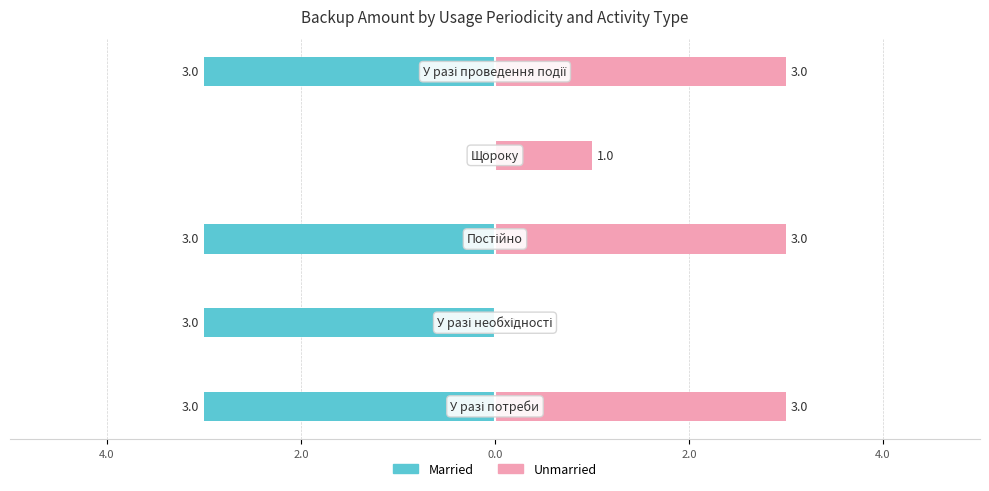

Which series has the largest range (max minus min)?

Married